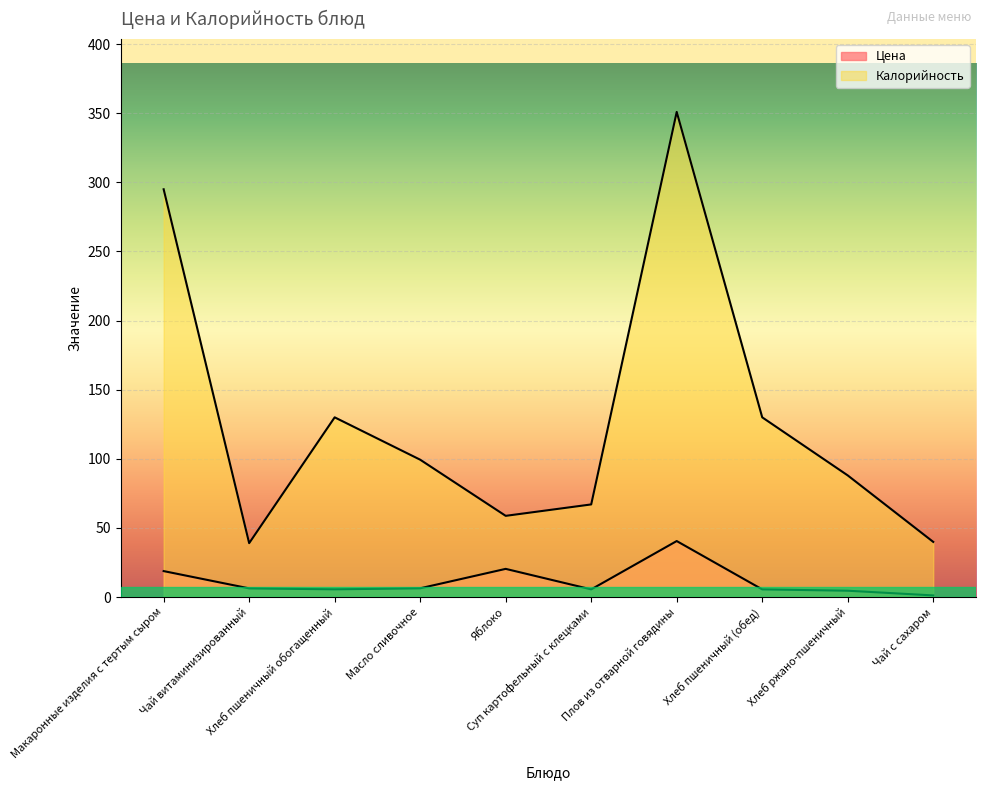

Which series has the largest total across all categories?

Калорийность